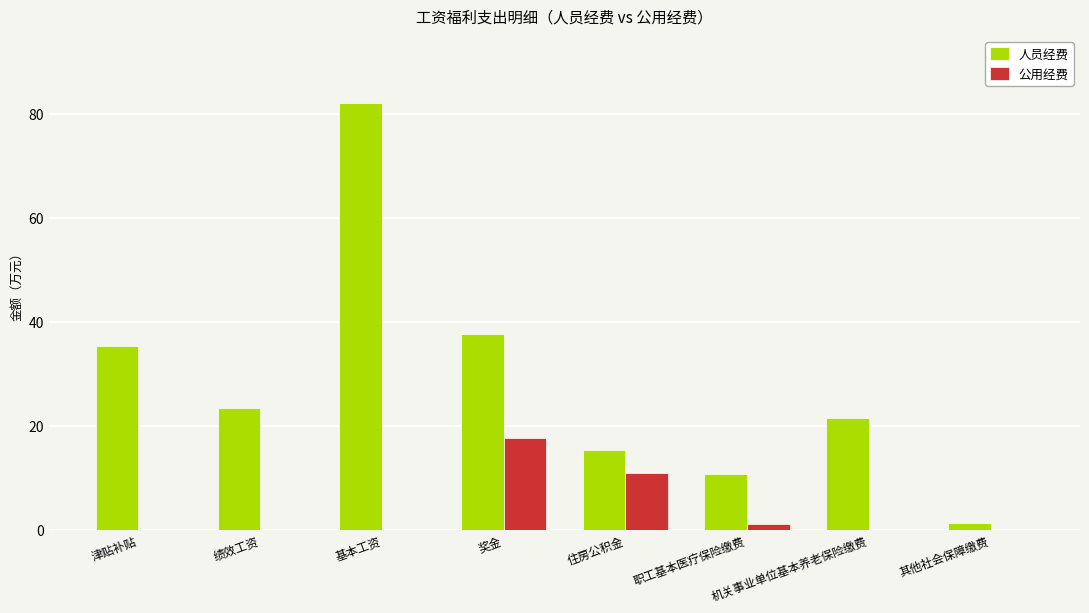

What is the total value across all series at 机关事业单位基本养老保险缴费?

21.6